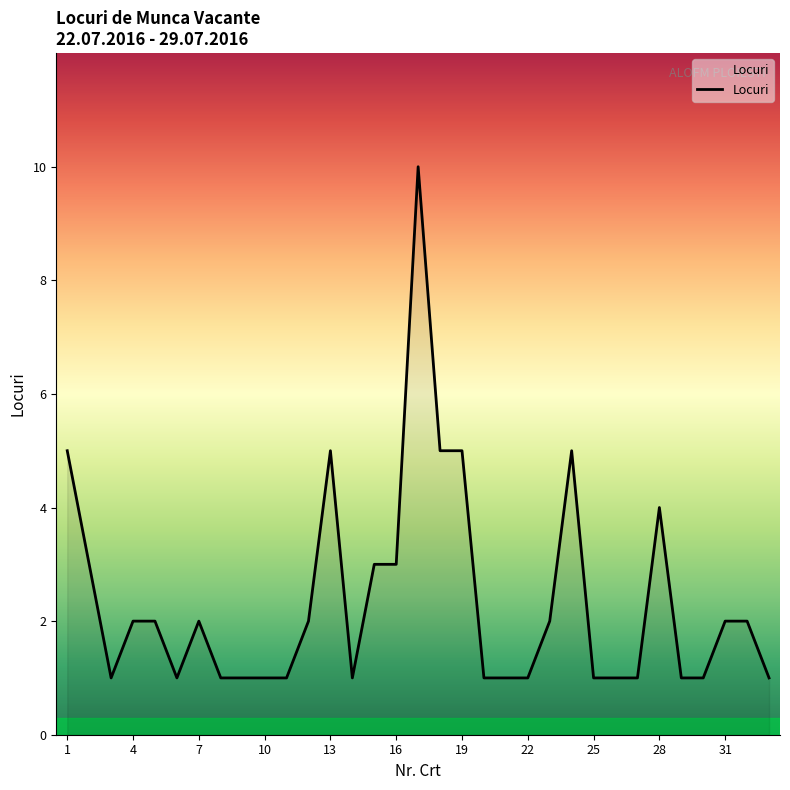

How many values are between 1 and 3?

26